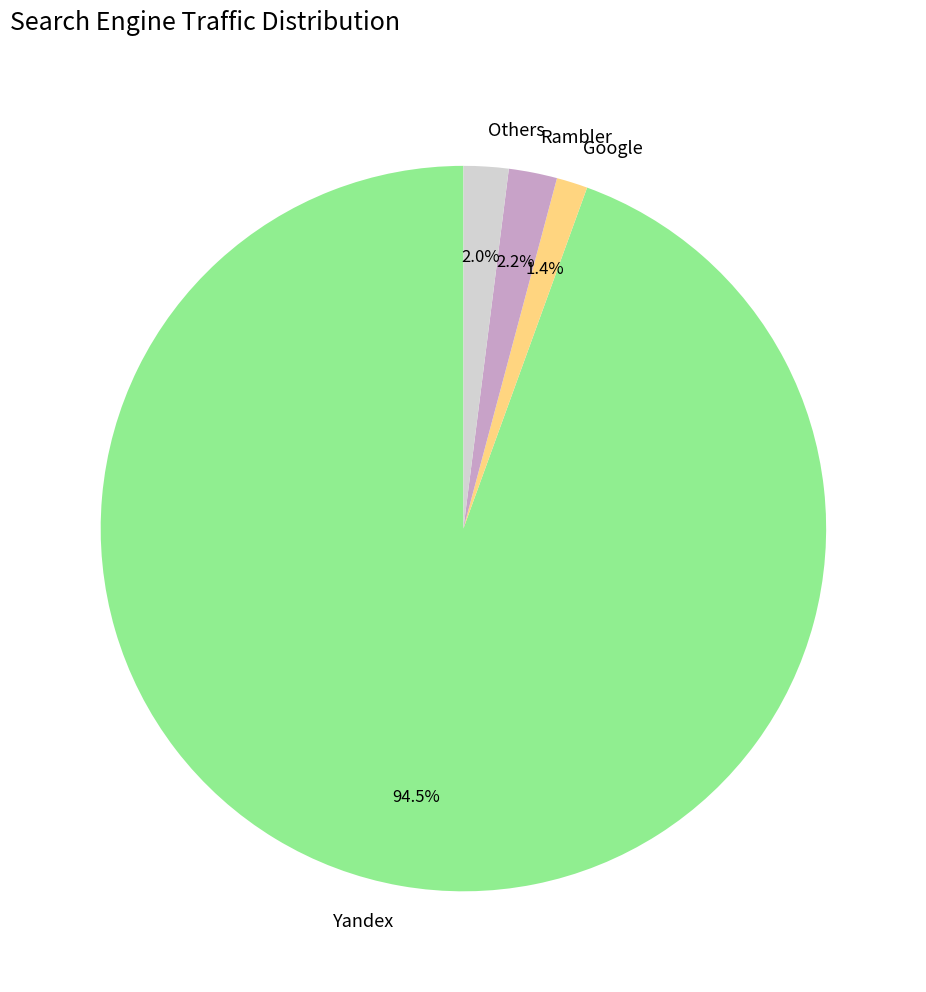

Is Yandex the majority of the pie?

Yes